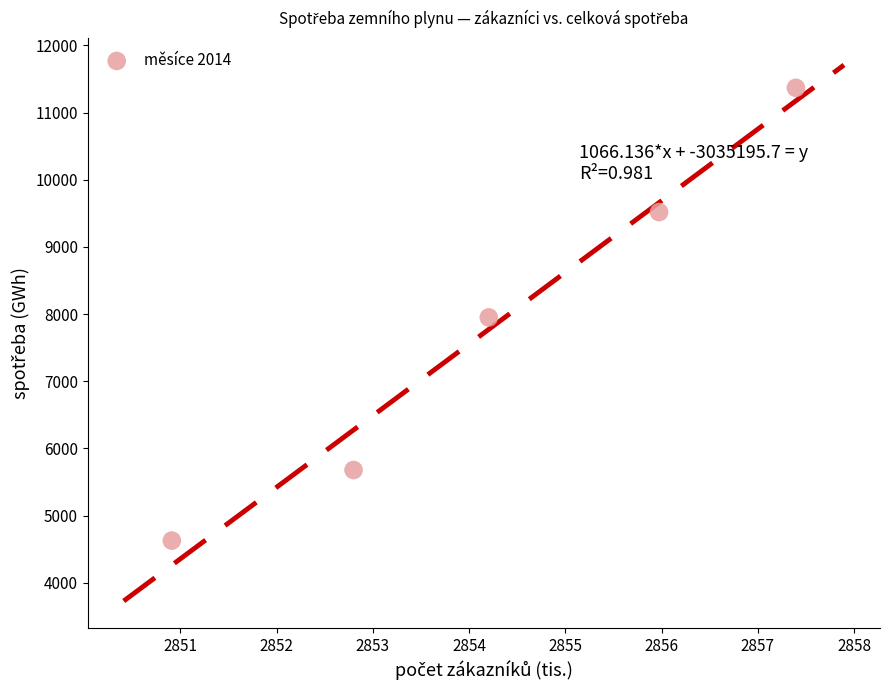

What is the average X value?

2854.3